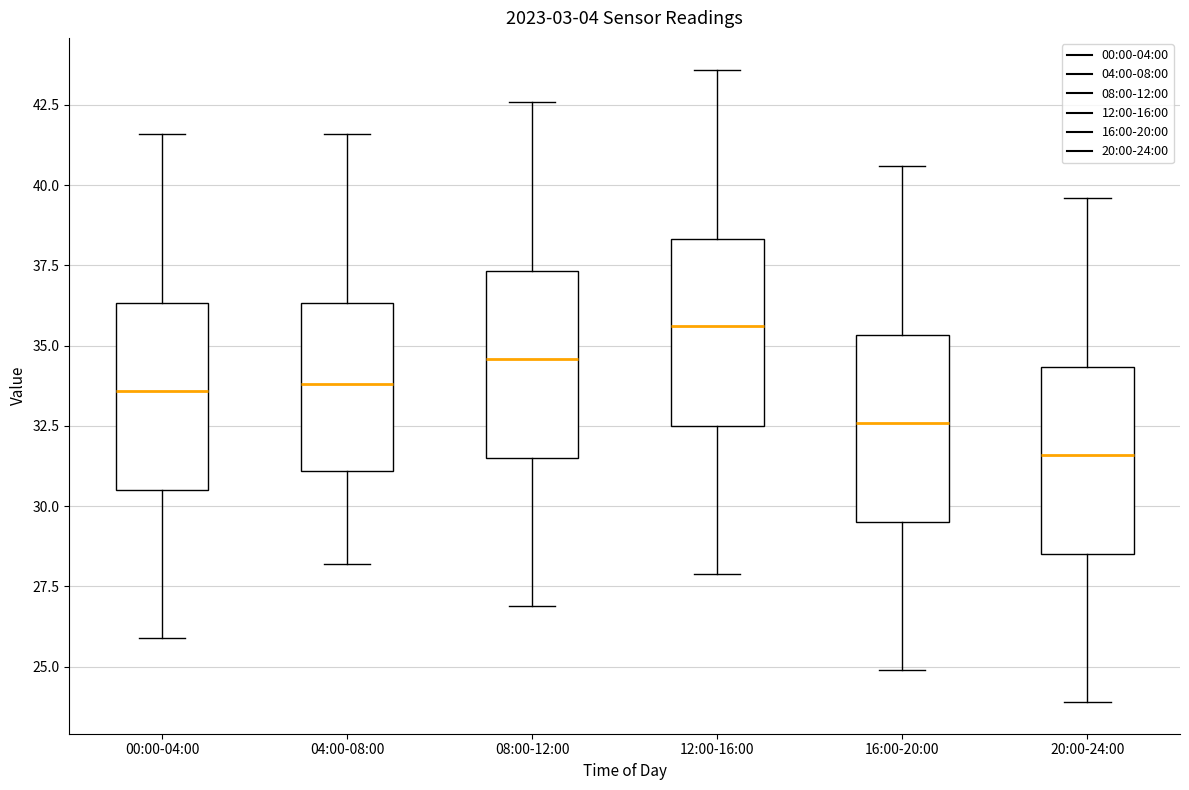

Where does the lower whisker of the box for 12:00-16:00 end on the y-axis? The values are not printed on the chart, so give them approximately, as read against the axis.

28.0